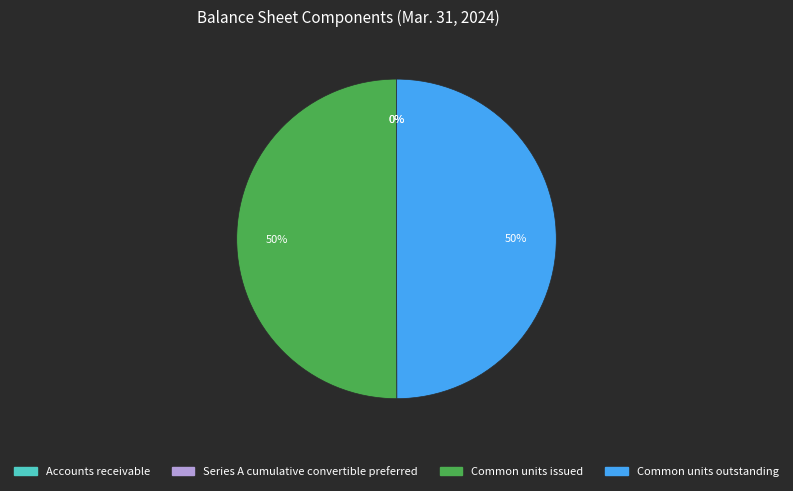

To the nearest percent, what is the average slice percentage?

25%